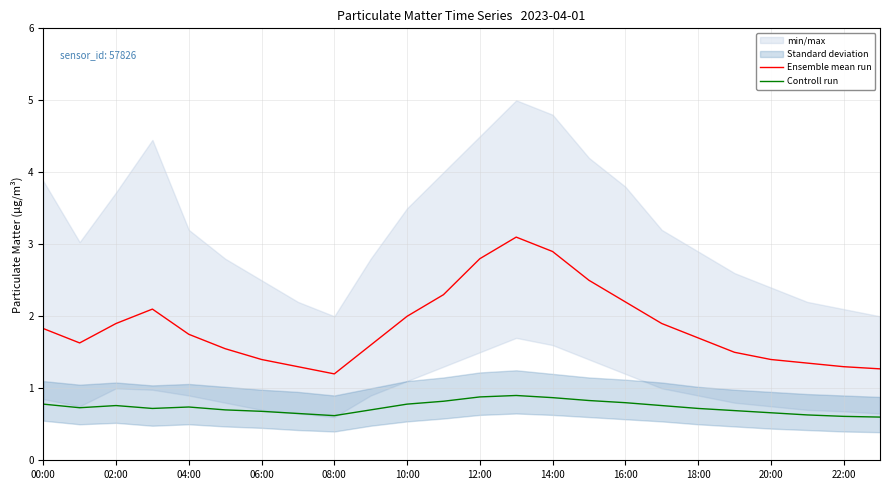

List the series in order of their peak value, lowest first.

Controll run, Ensemble mean run